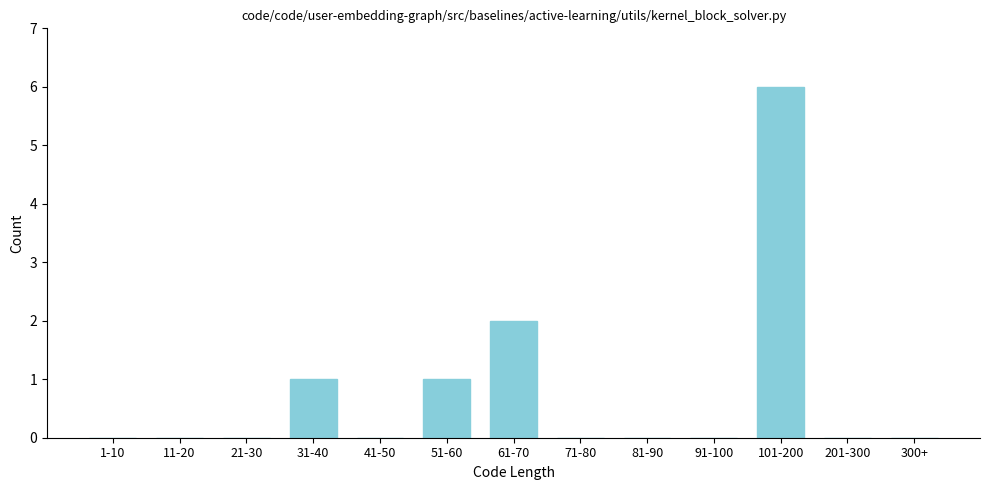

Reading left to right, transcribe all the data shown in this chart.

1-10=0	11-20=0	21-30=0	31-40=1	41-50=0	51-60=1	61-70=2	71-80=0	81-90=0	91-100=0	101-200=6	201-300=0	300+=0